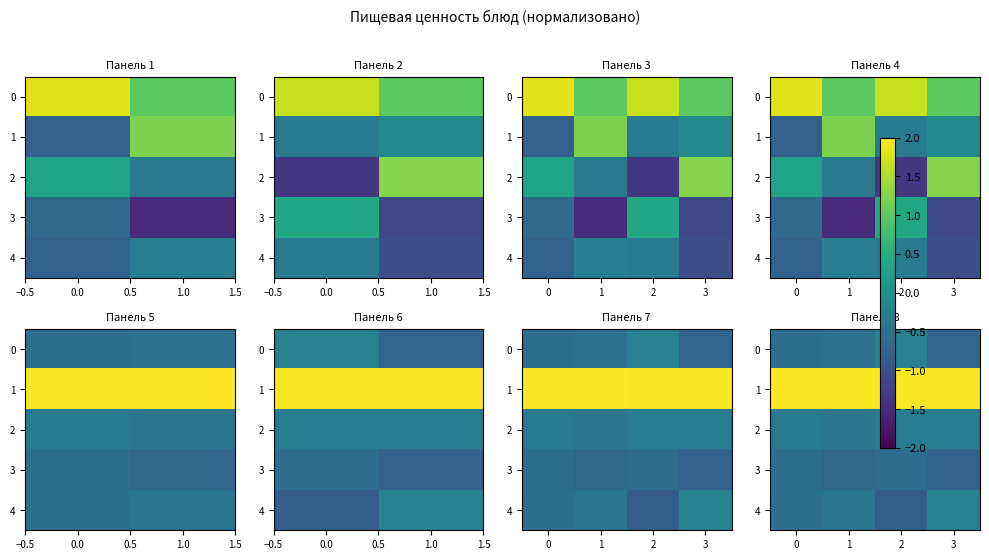

Which category has the highest value in the 2 series?

3